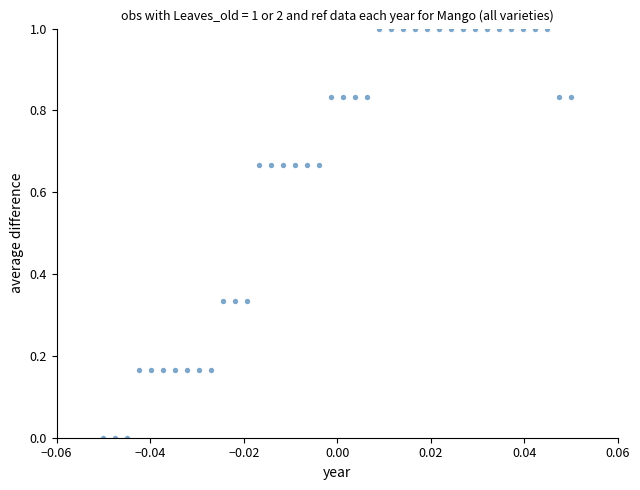

What is the range of Y values (max minus min)?

1.0